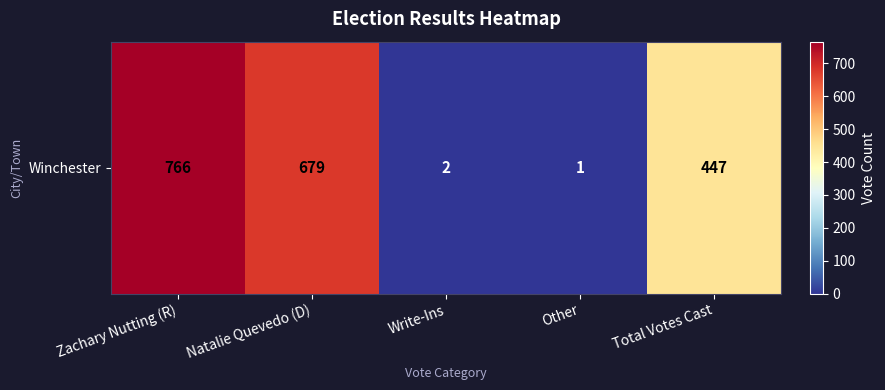

Rank the categories by value from highest to lowest.

Zachary Nutting (R), Natalie Quevedo (D), Total Votes Cast, Write-Ins, Other